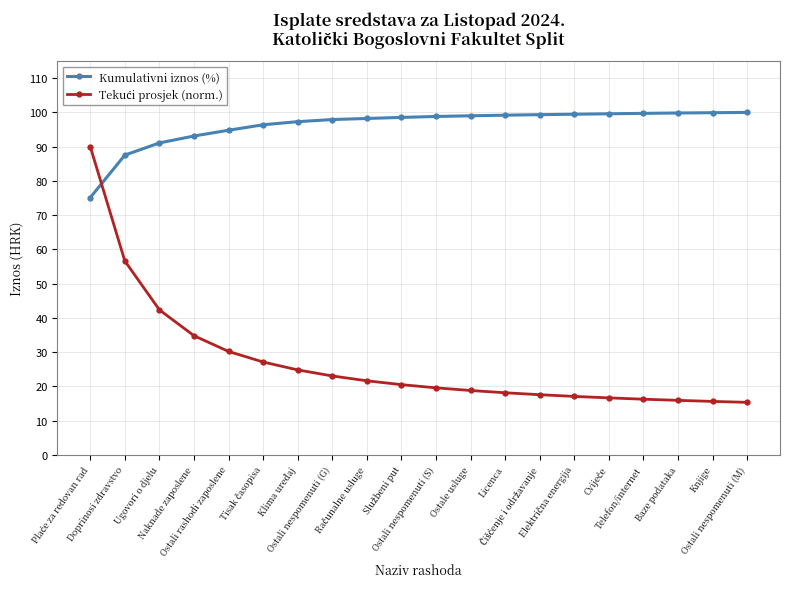

What is the greatest value displayed?

100.0